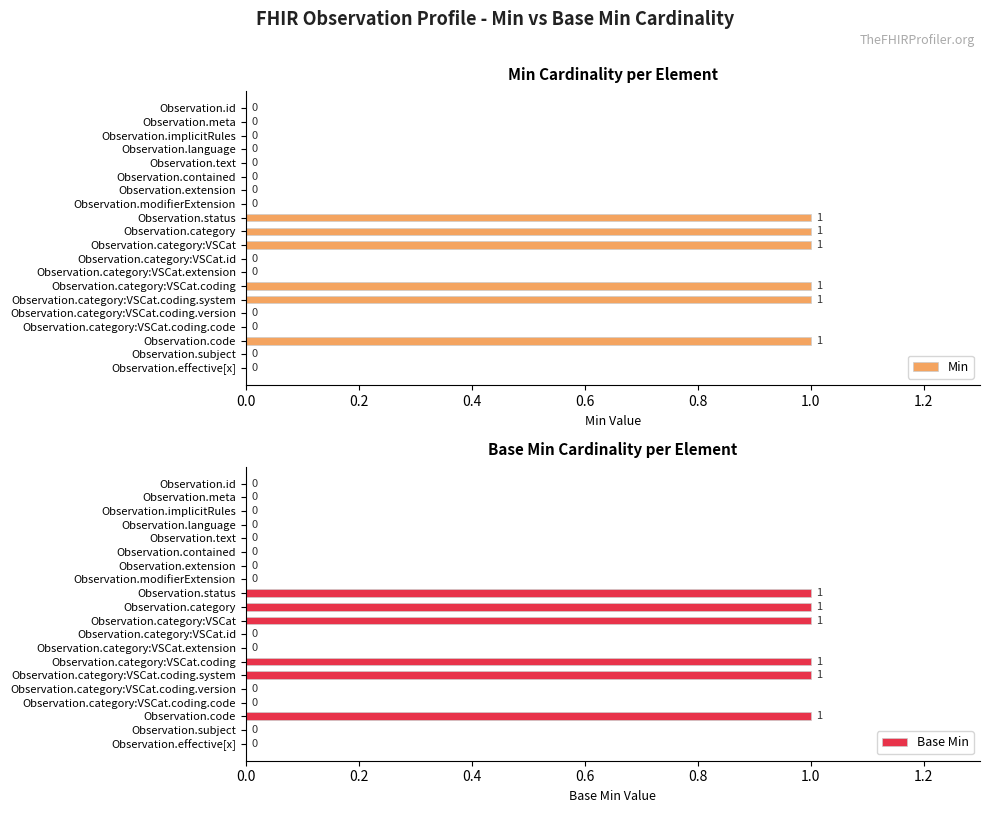

How many data points in Base Min are above 0?

6